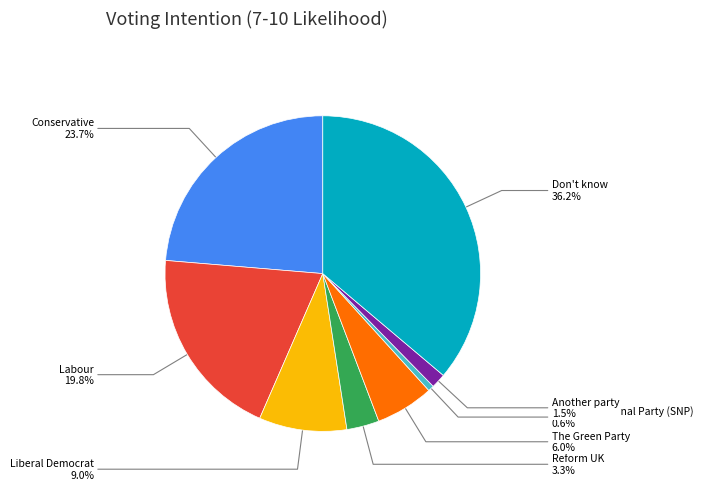

How many slices are in this pie chart?

8